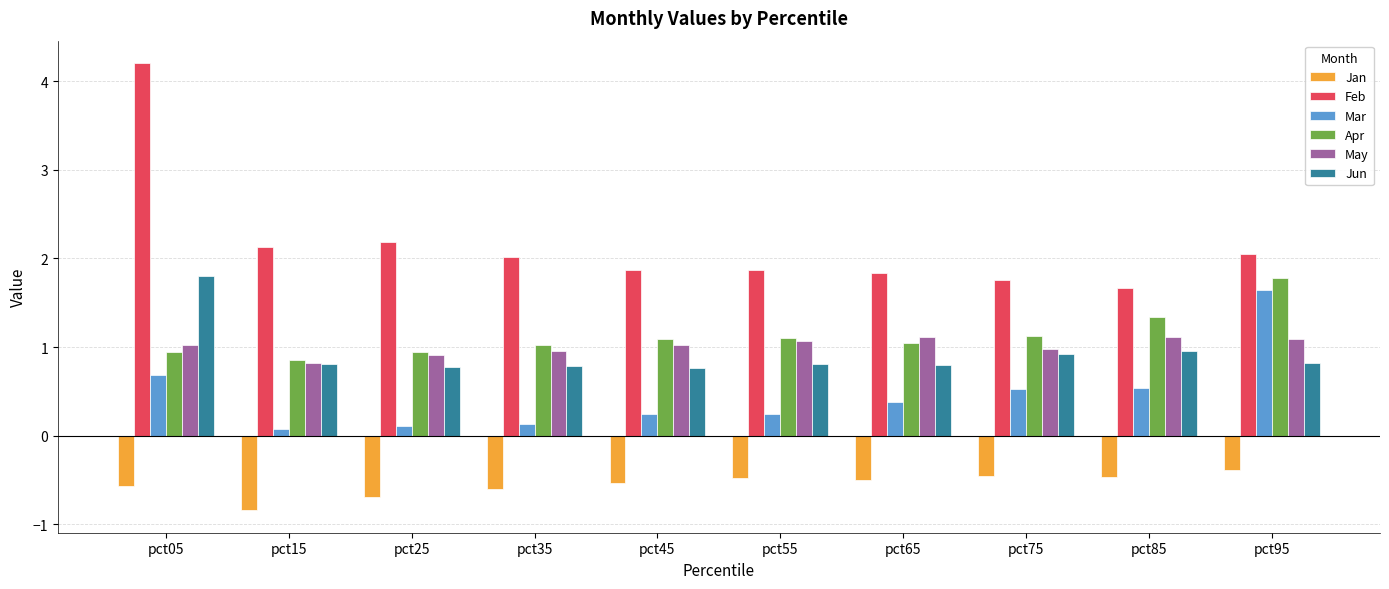

What are all the series names shown in the legend?

Jan, Feb, Mar, Apr, May, Jun